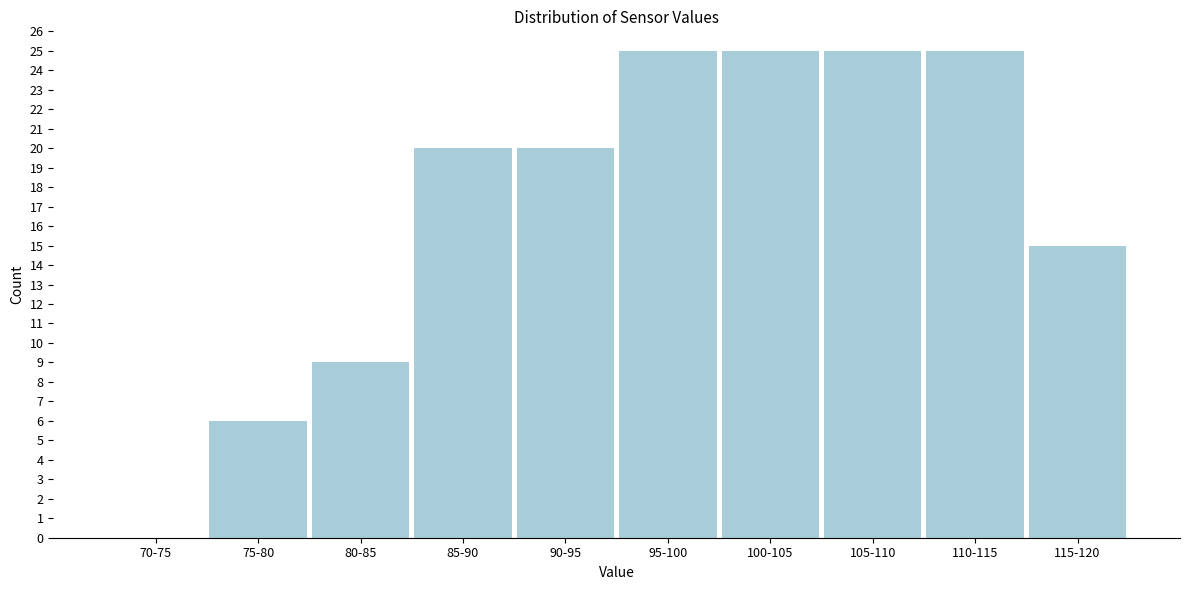

Reading left to right, list all the values displayed in this chart.

70-75=0	75-80=6	80-85=9	85-90=20	90-95=20	95-100=25	100-105=25	105-110=25	110-115=25	115-120=15